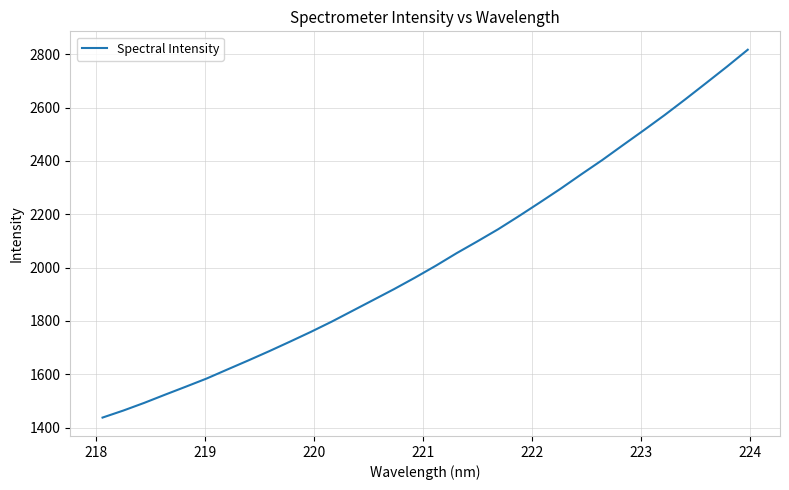

What is the smallest value displayed?

1437.3